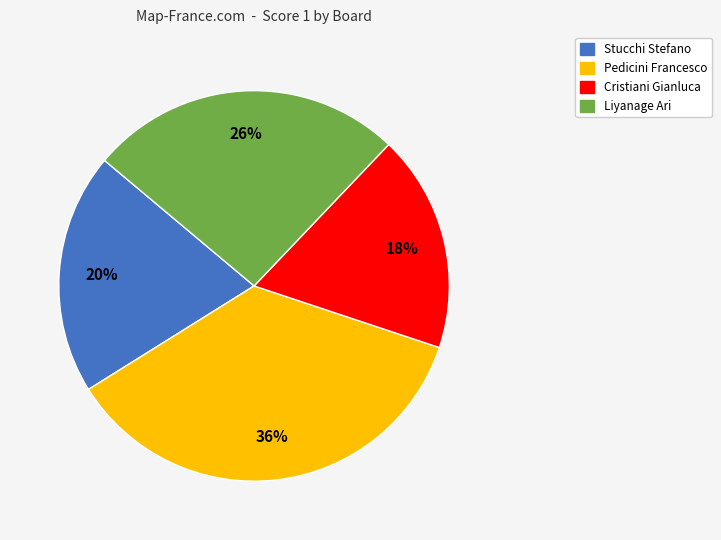

Is there any slice that represents more than half of the pie?

No